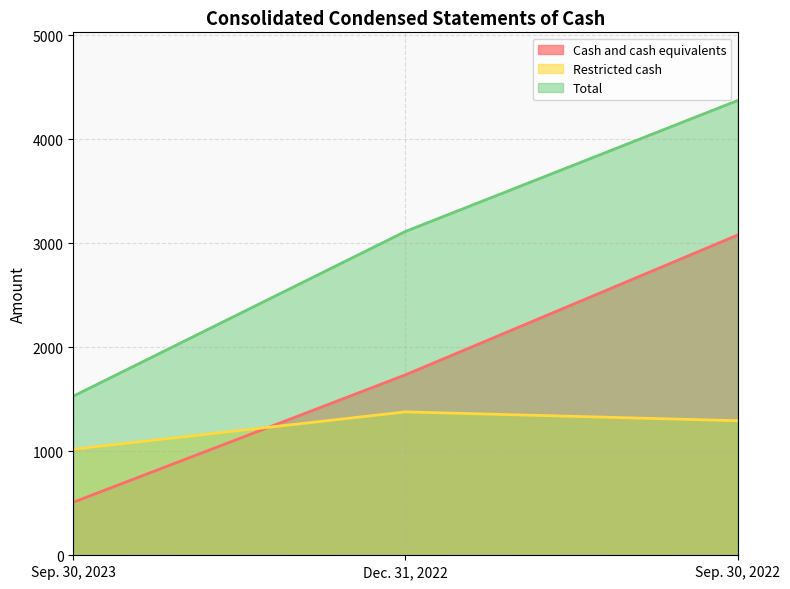

What are all the series names shown in the legend?

Cash and cash equivalents, Restricted cash, Total